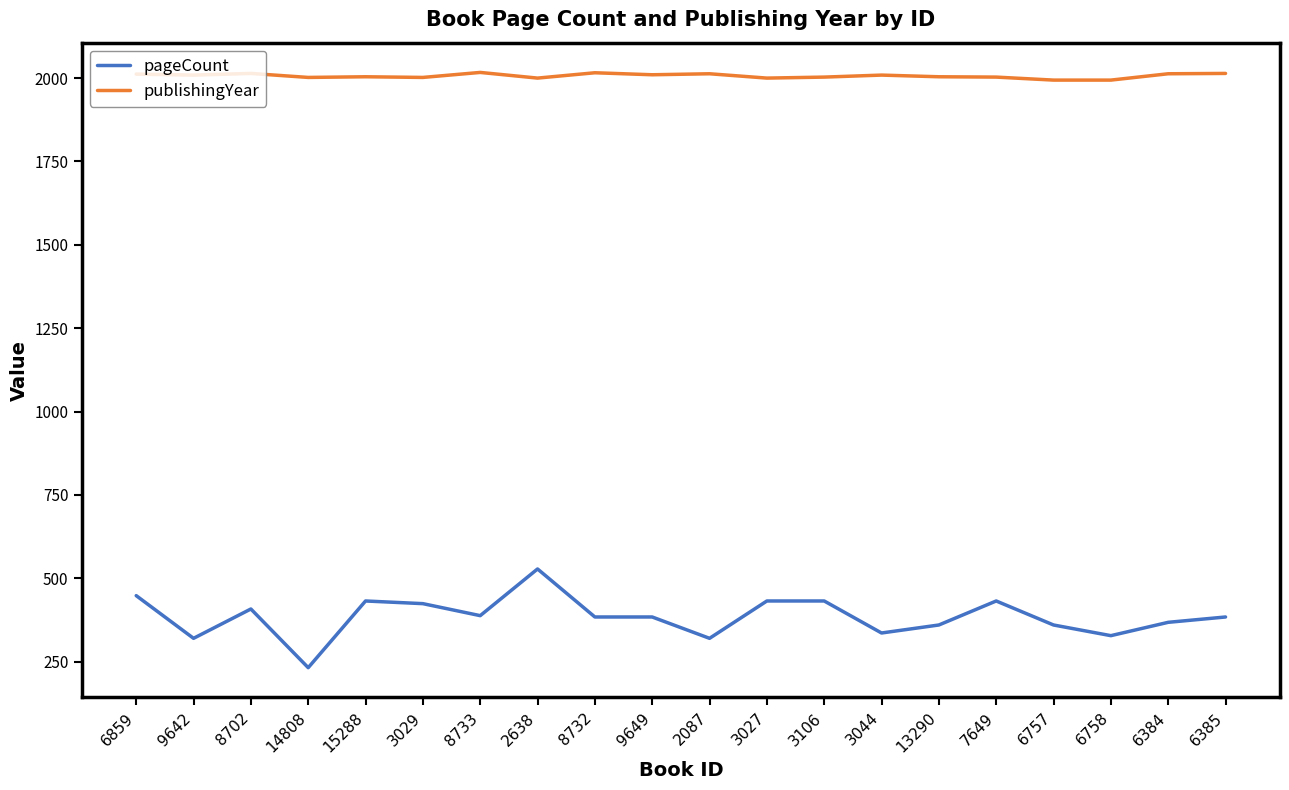

What is the minimum value for publishingYear?

1994